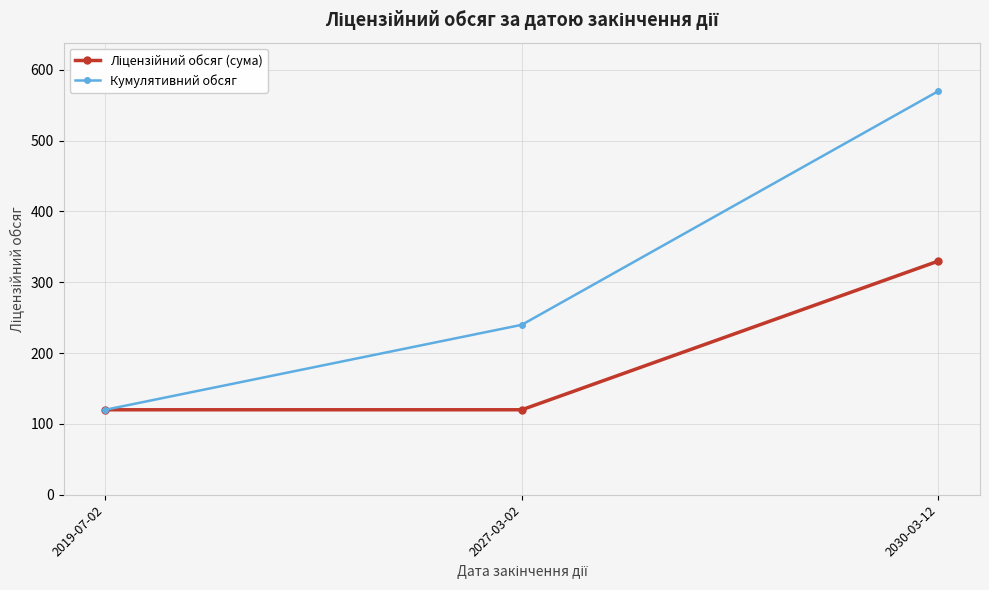

Between 2027-03-02 and 2030-03-12, which series saw the biggest shift?

Кумулятивний обсяг